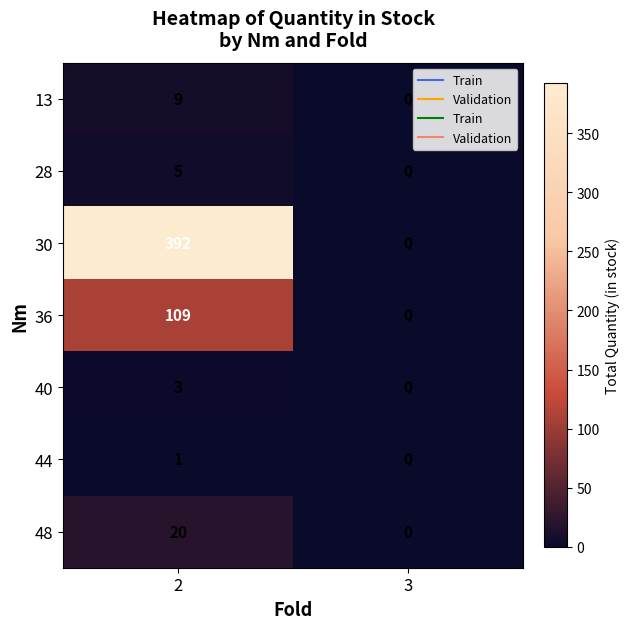

Which series has the largest total across all categories?

30